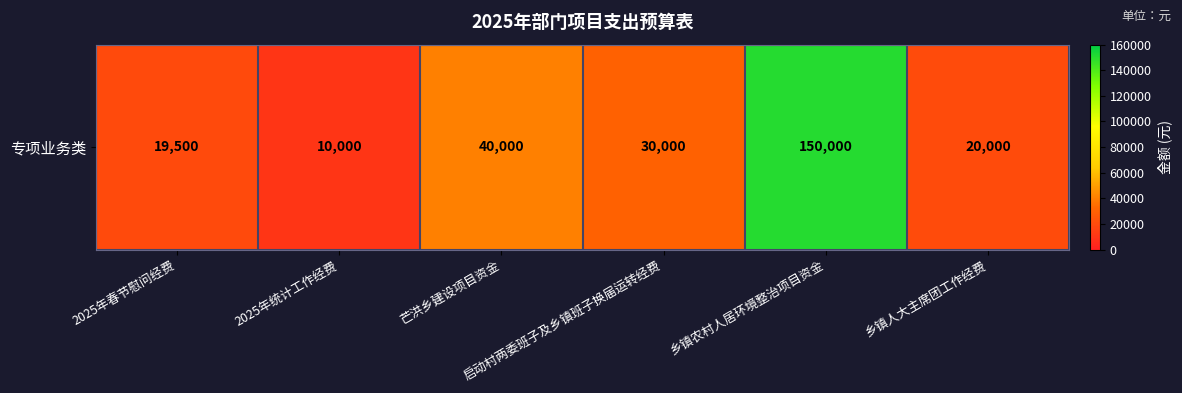

Is it true that the value at 乡镇农村人居环境整治项目资金 is 150000?

True